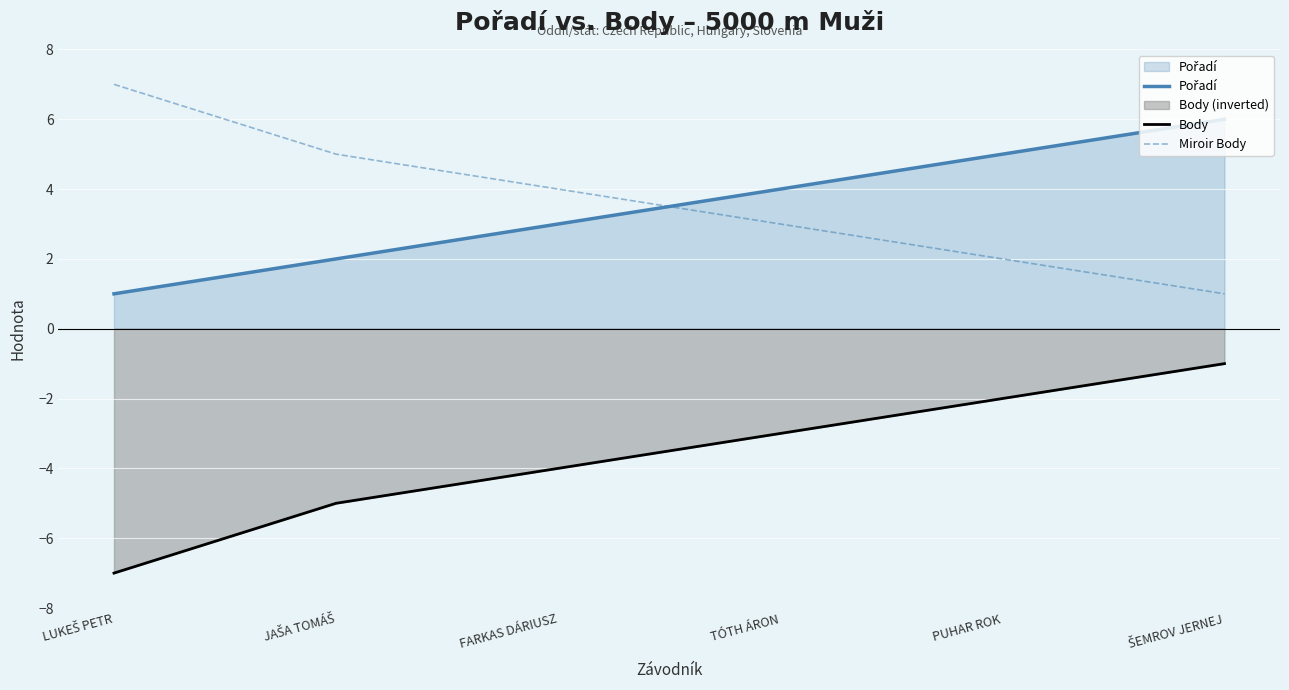

Which label corresponds to the smallest value in the chart?

LUKEŠ PETR